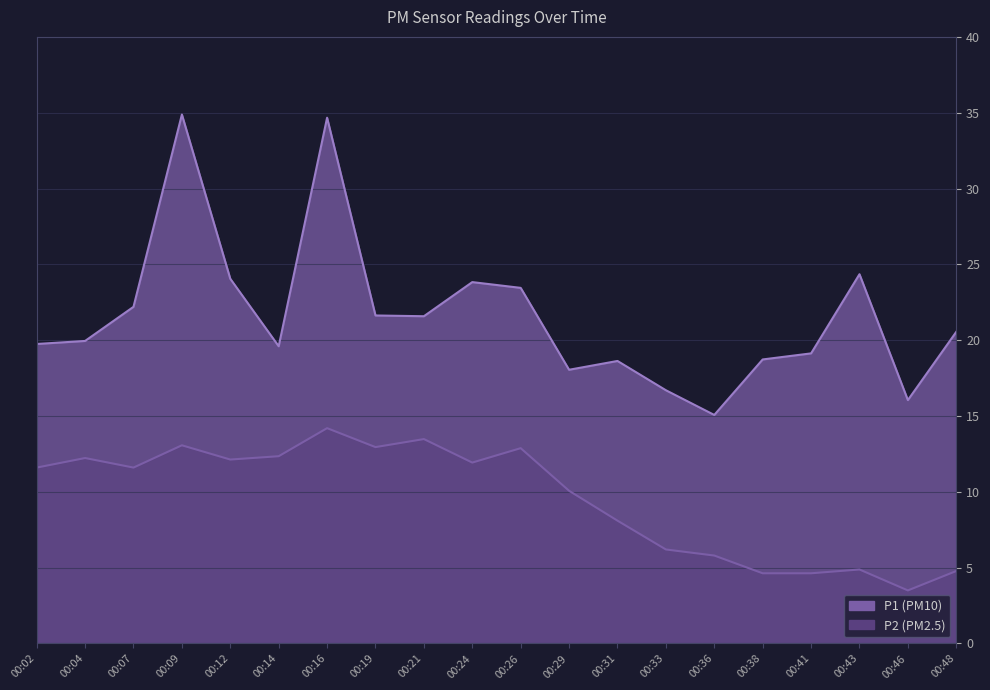

Which category has the lowest value in the P1 series?

00:36